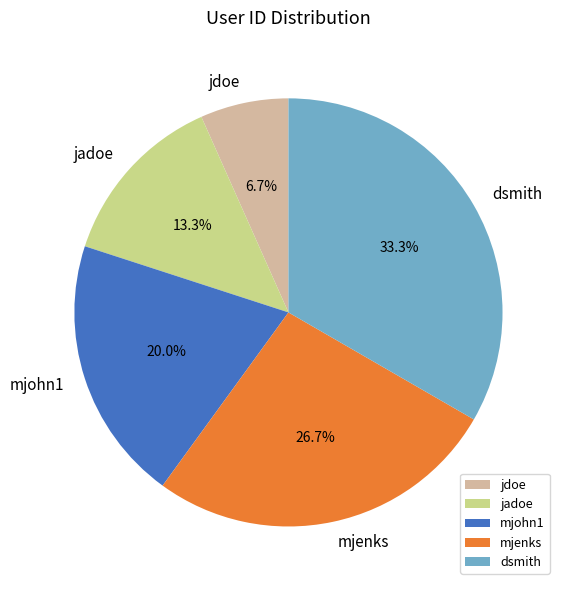

Rank the categories by value from lowest to highest.

jdoe, jadoe, mjohn1, mjenks, dsmith